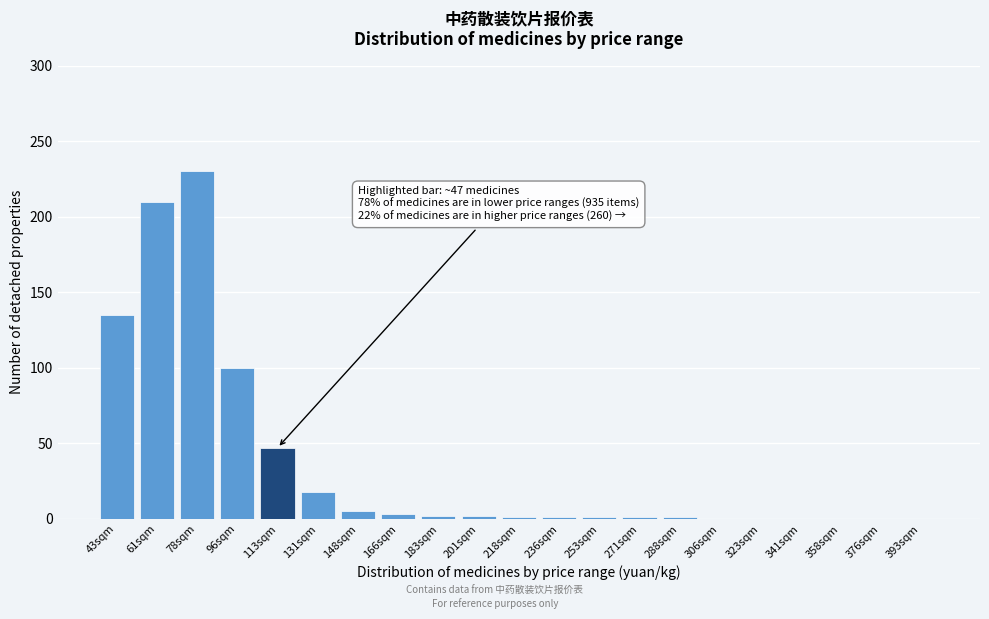

What is the change in value from 61sqm to 376sqm?

-210